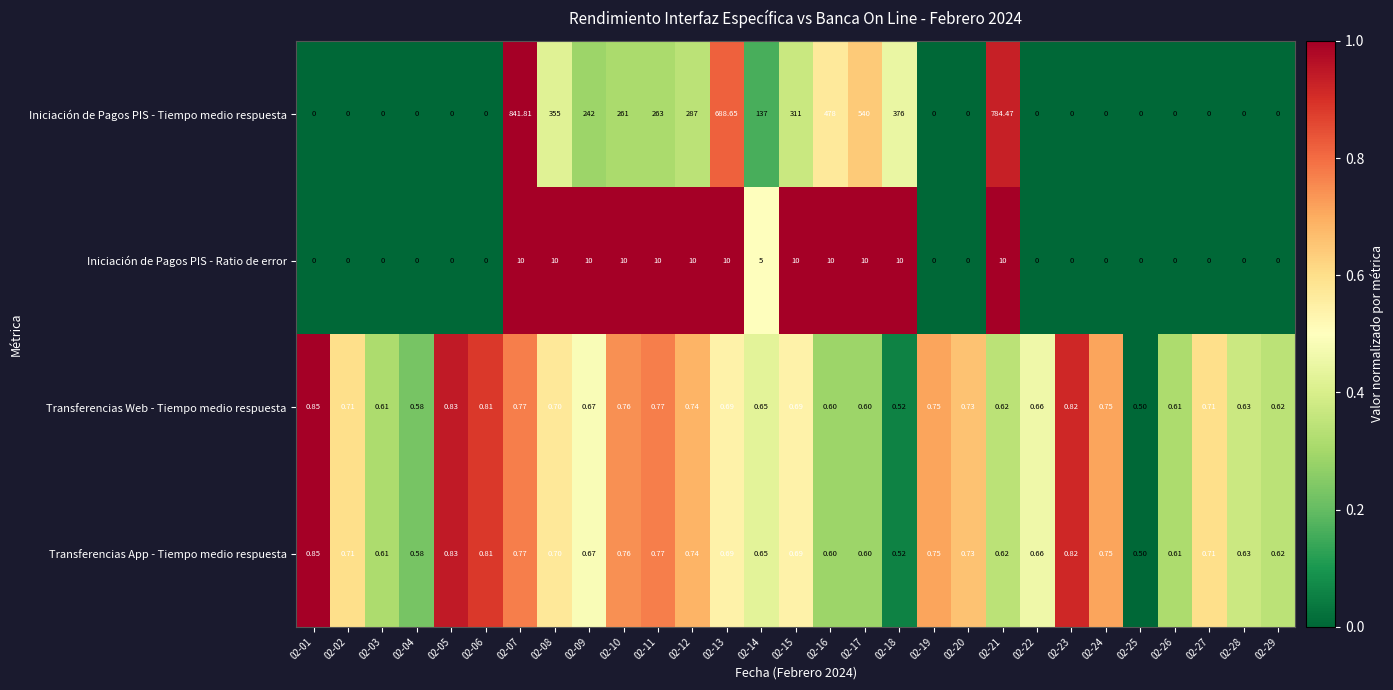

Which series has the widest spread of values?

Iniciación de Pagos PIS - Tiempo medio respuesta